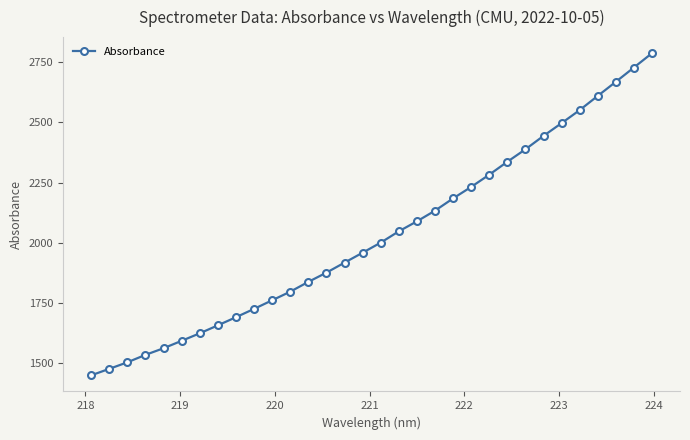

What is the value of the 11th point from the left?

1761.2